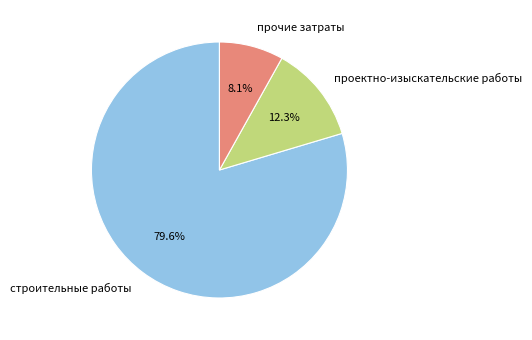

How many segments does this pie chart have?

3